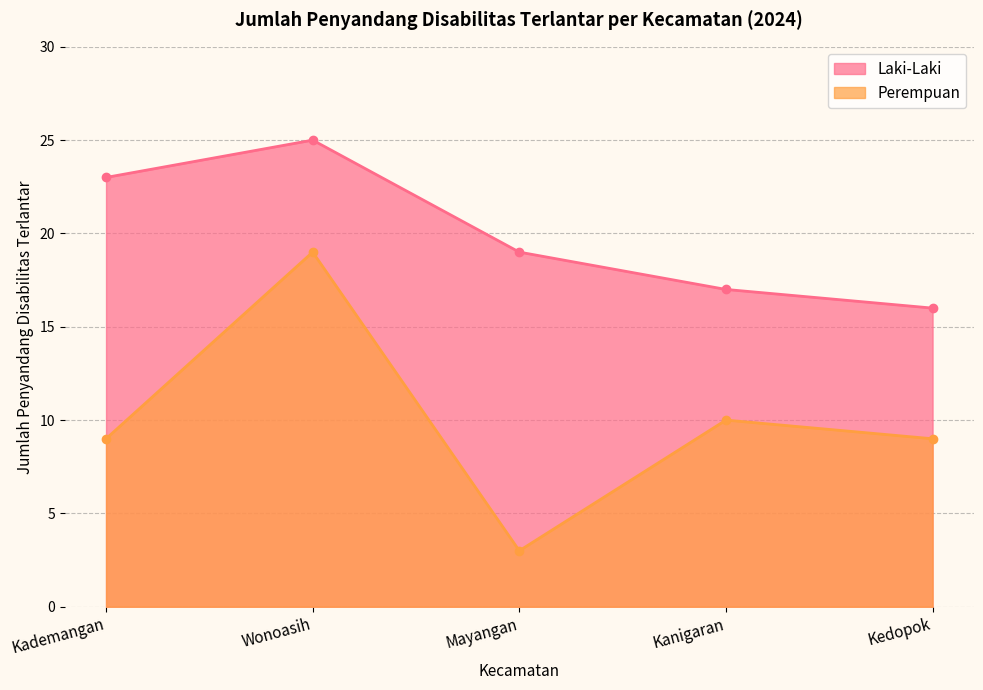

Reading left to right, extract all data points from this chart.

Laki-Laki: 23	25	19	17	16
Perempuan: 9	19	3	10	9